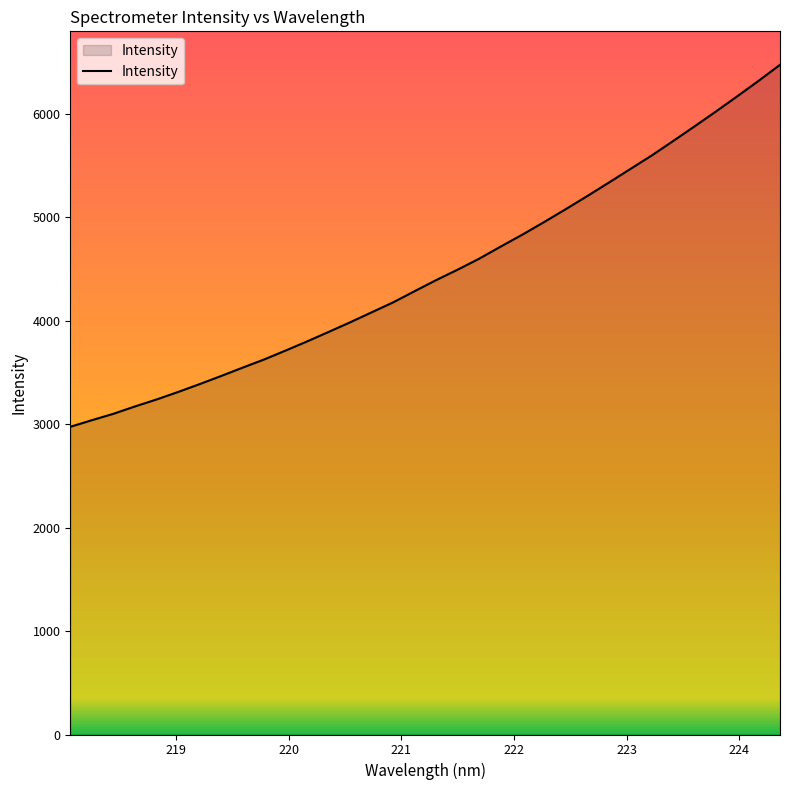

What is the greatest value displayed?

6472.1